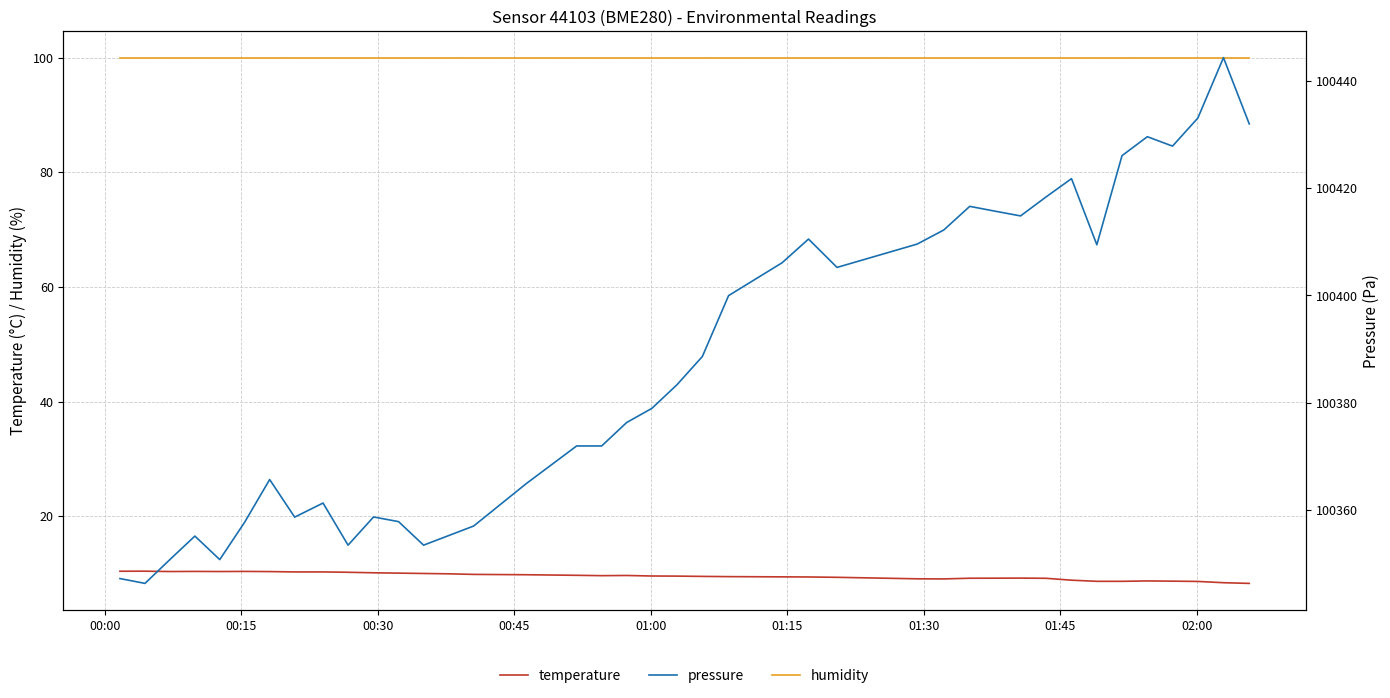

What is the highest value of the humidity series?

100.0